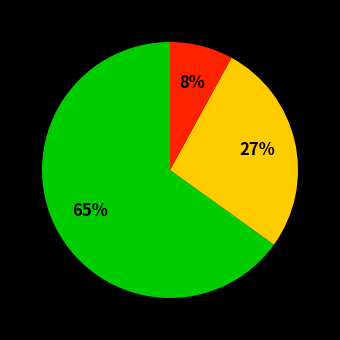

Is there a majority slice in this chart?

Yes